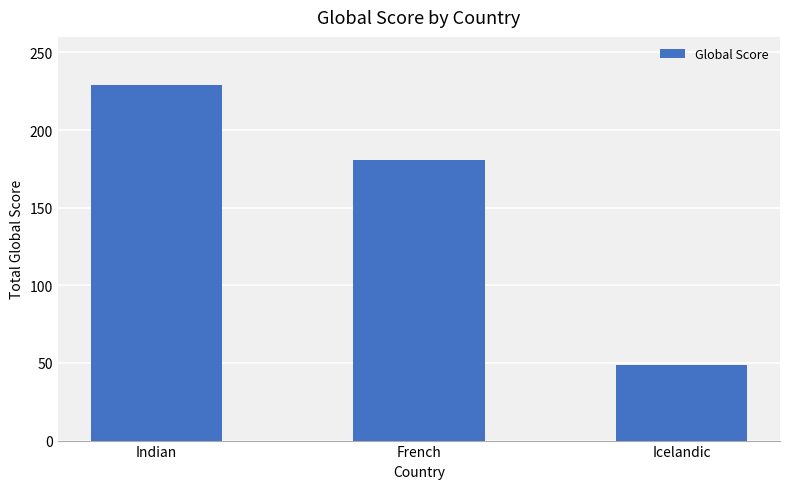

Reading left to right, what are all the values shown in this chart?

Indian=229	French=181	Icelandic=49